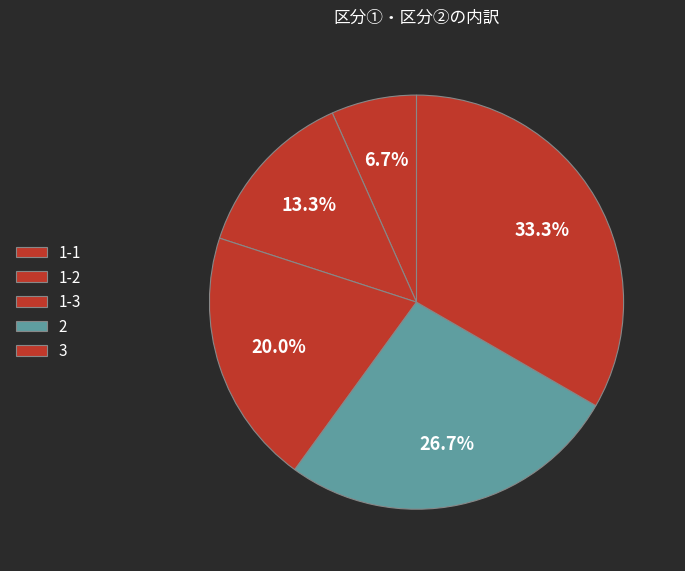

To the nearest percent, what percentage of the pie is 1-2?

13%